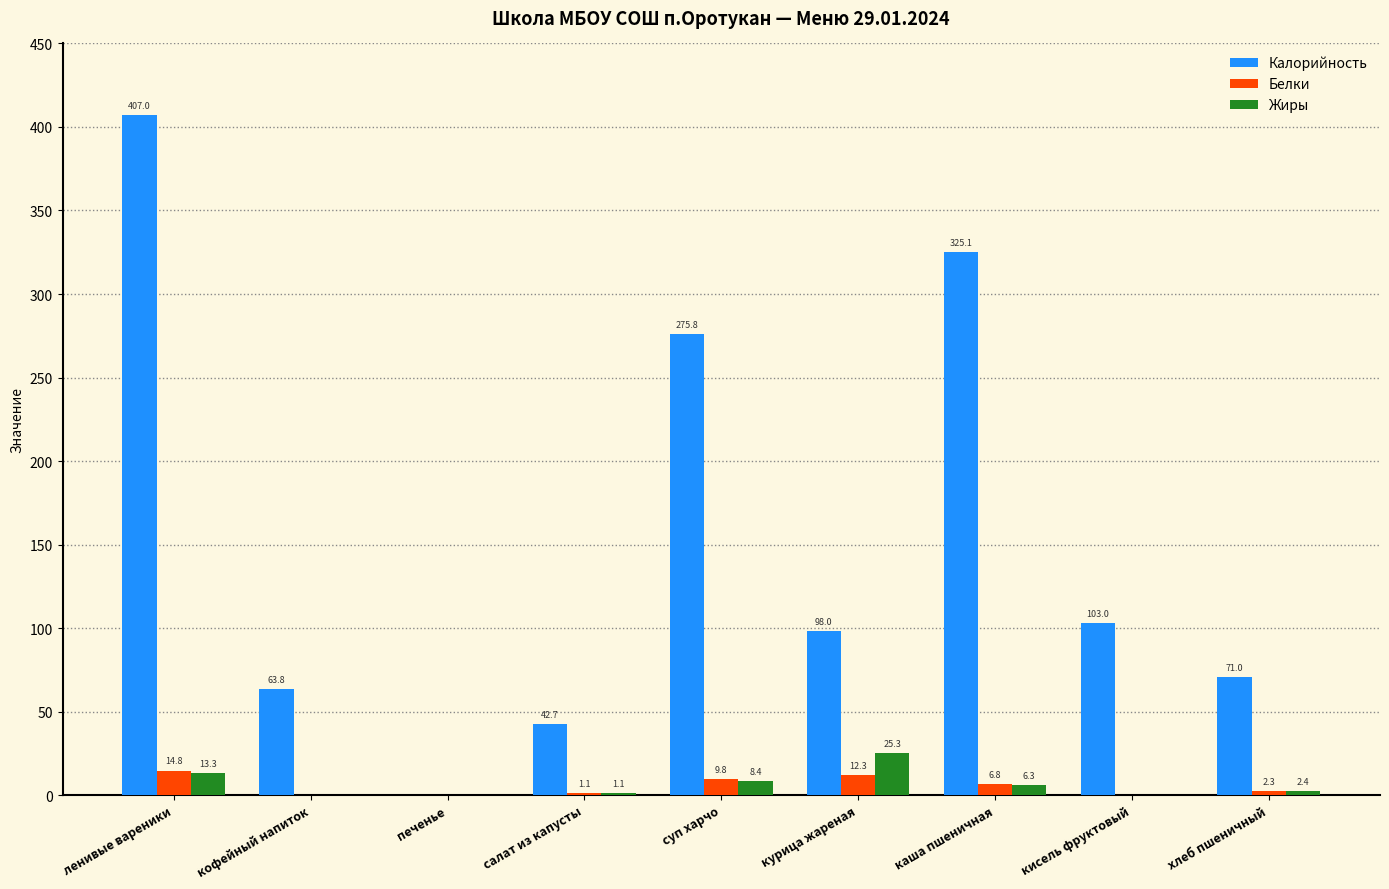

Are the bars horizontal?

No